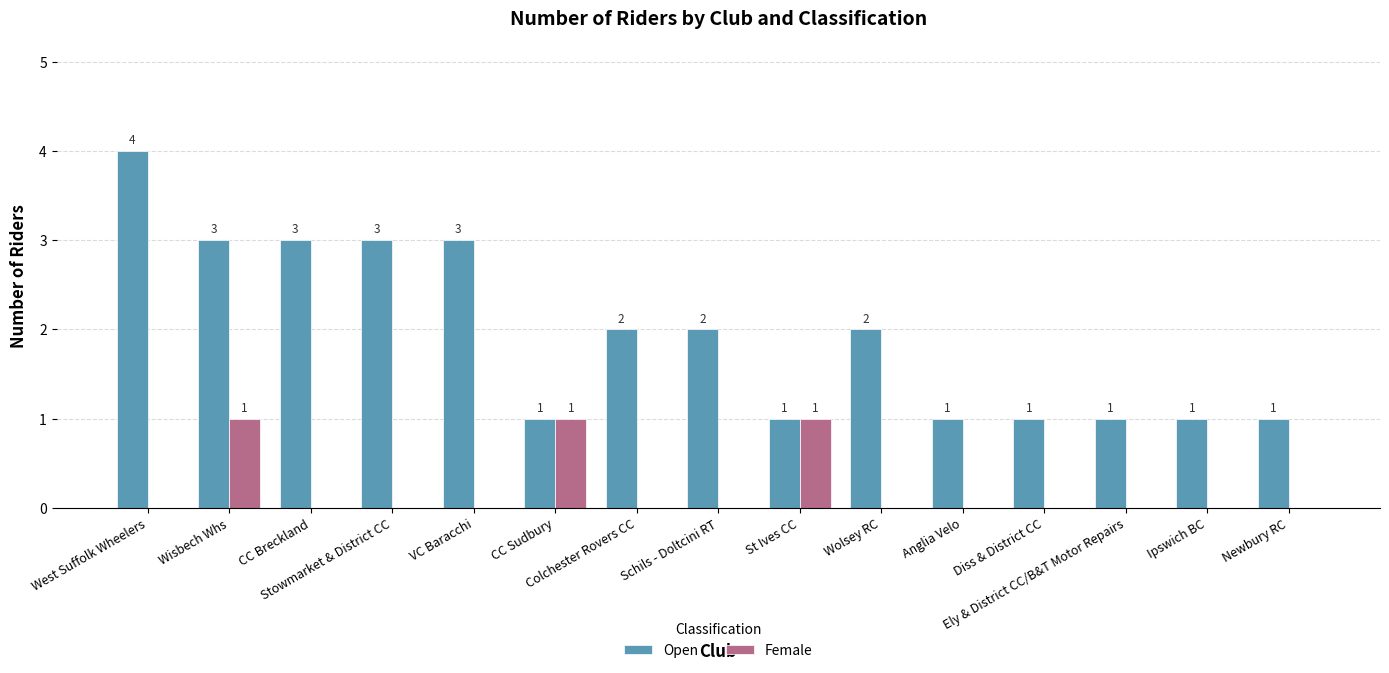

What is the average value of the Open series?

2